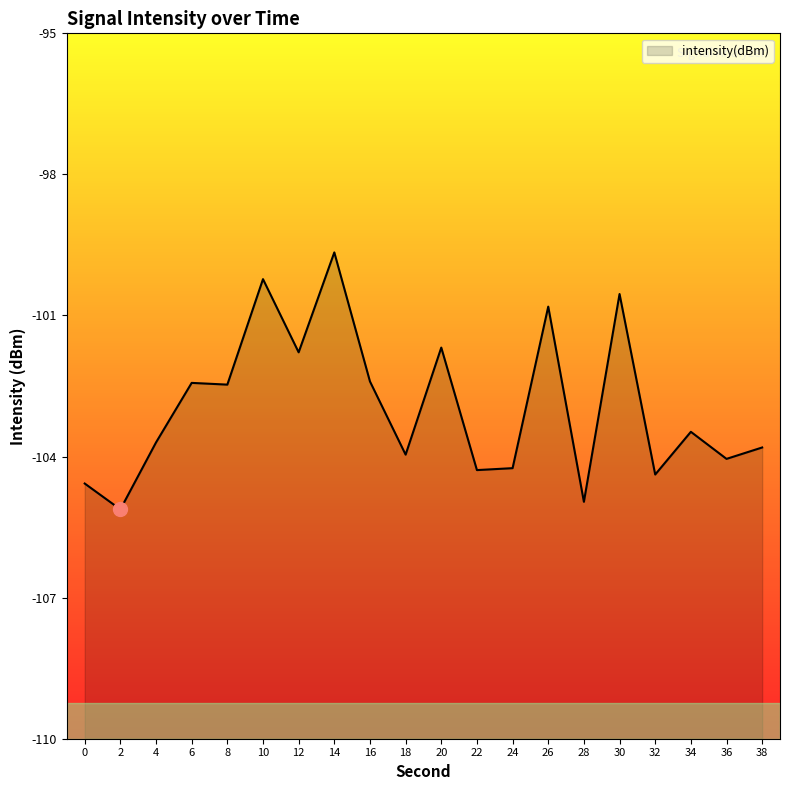

What is the minimum value shown in the chart?

-105.1